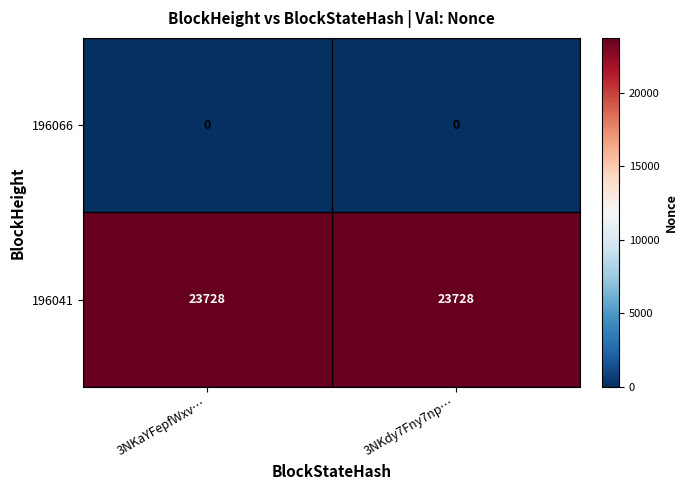

Rank the series by their average value, from lowest to highest.

196066, 196041